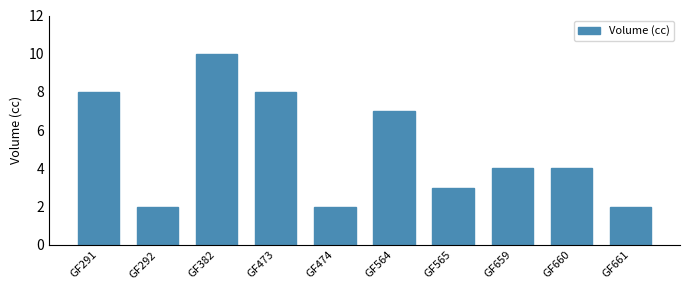

True or false: the data shows 2 at GF661.

True